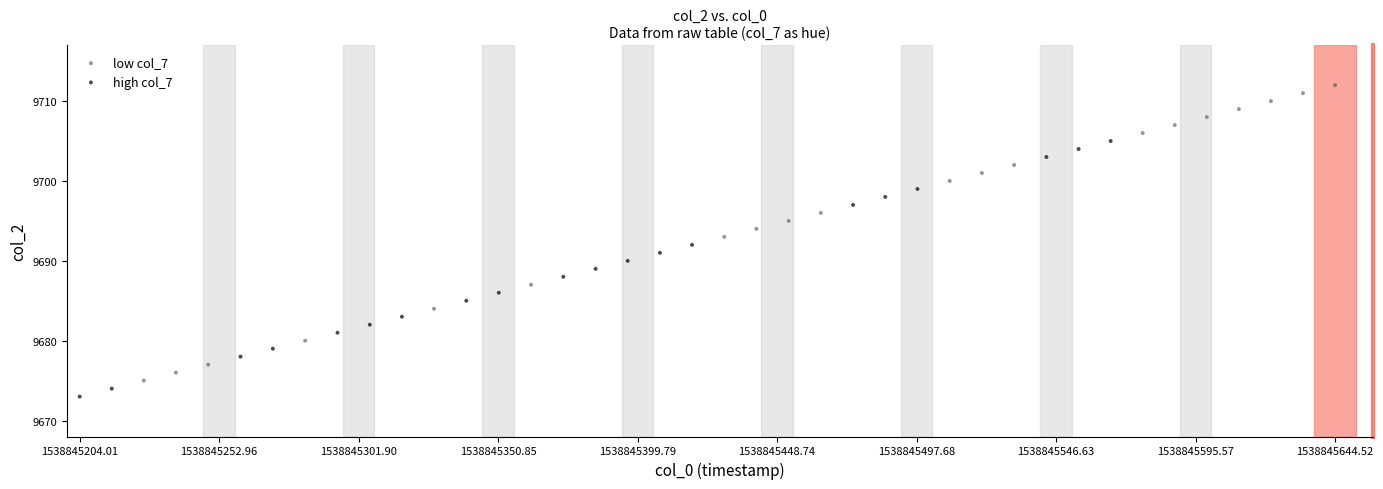

Which series reaches the minimum Y coordinate?

high col_7